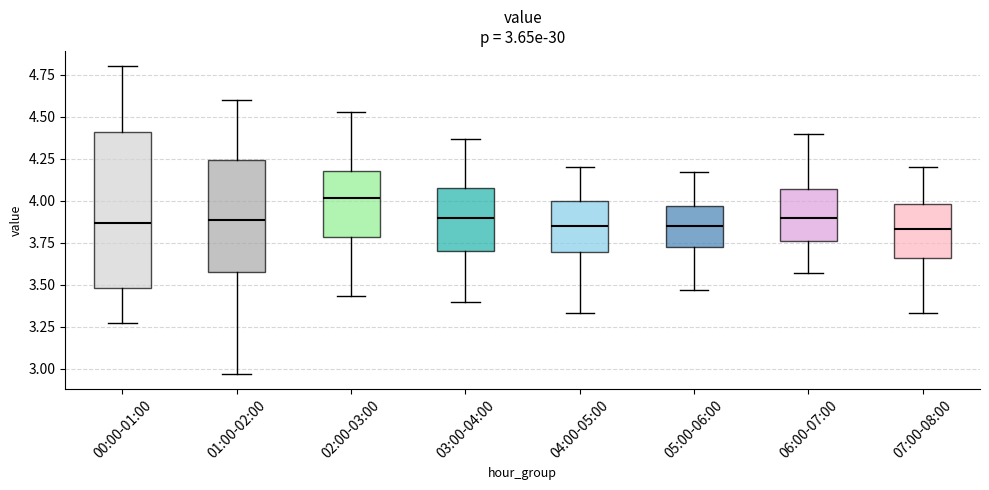

Comparing the boxes themselves (not the whiskers), which one is the tallest?

00:00-01:00